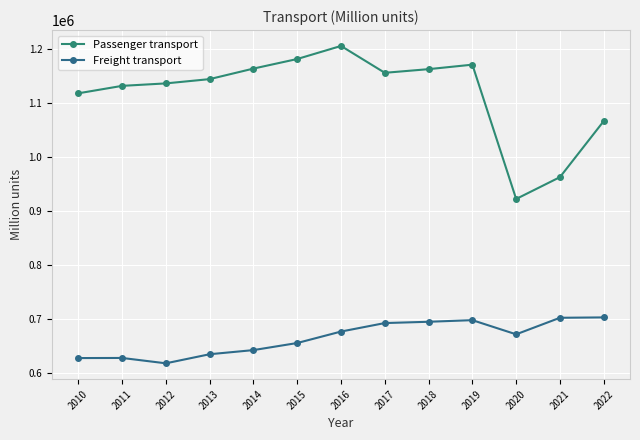

What is the difference between the Passenger transport values at 2017 and 2016?

49639